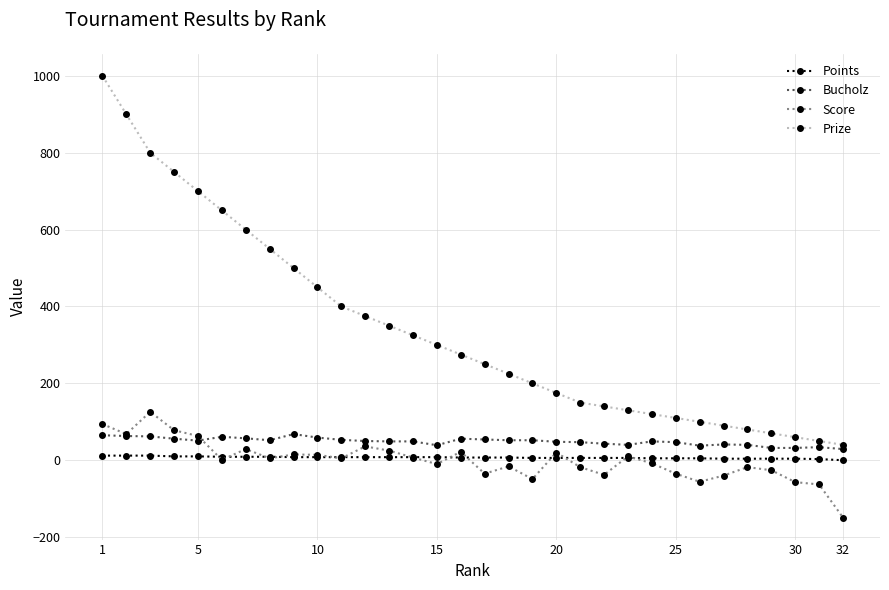

In Score, how many points are lower than both neighbors (excluding endpoints)?

9